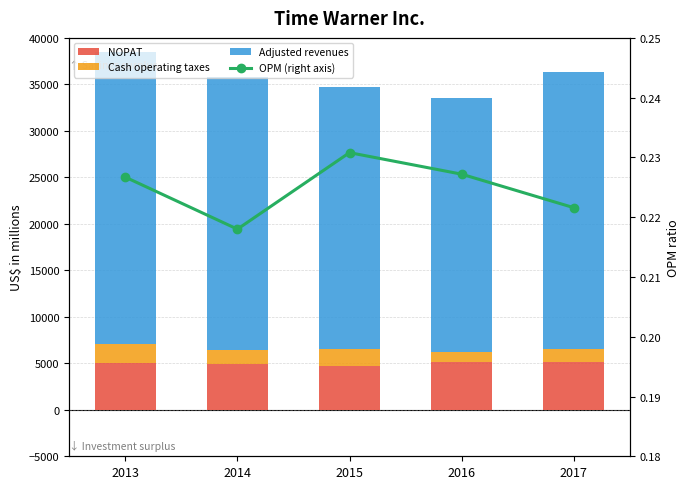

How many values in the NOPAT series exceed 5040?

2